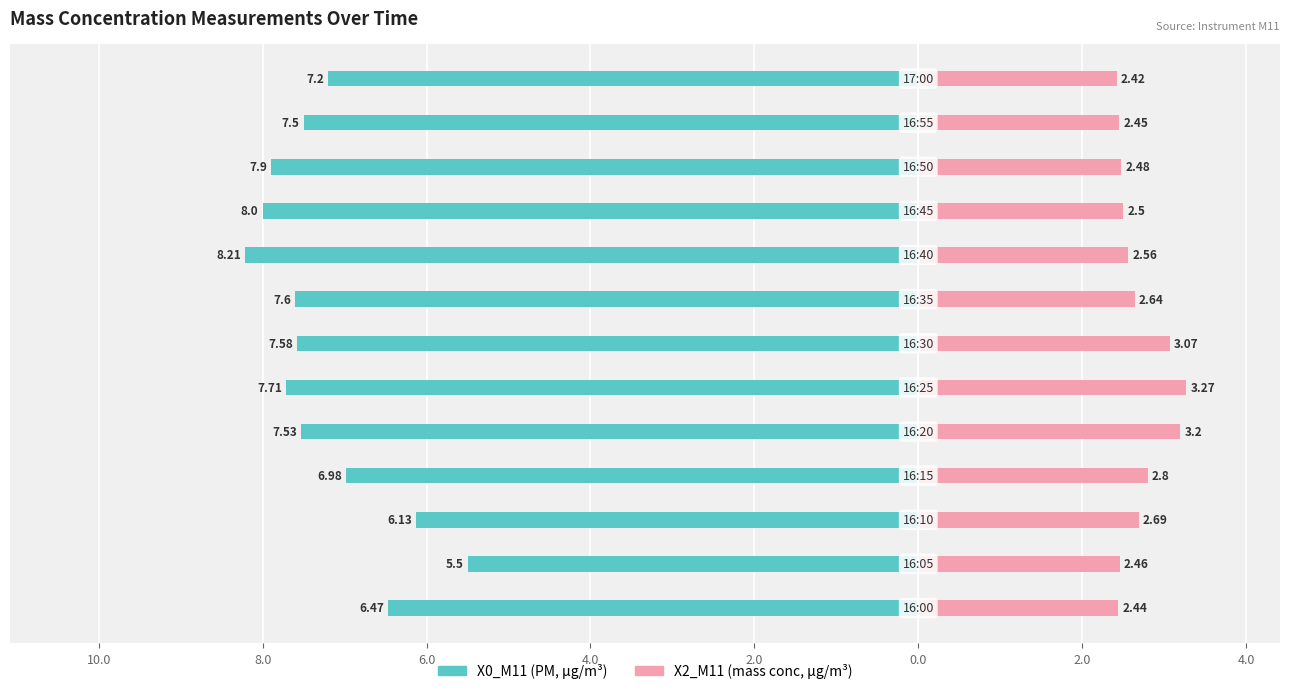

Reading left to right, extract all data points from this chart.

X0_M11 (PM mass, col13): -6.5	-5.5	-6.1	-7.0	-7.5	-7.7	-7.6	-7.6	-8.2	-8.0	-7.9	-7.5	-7.2
X2_M11 (mass conc, col12): 2.4	2.5	2.7	2.8	3.2	3.3	3.1	2.6	2.6	2.5	2.5	2.5	2.4